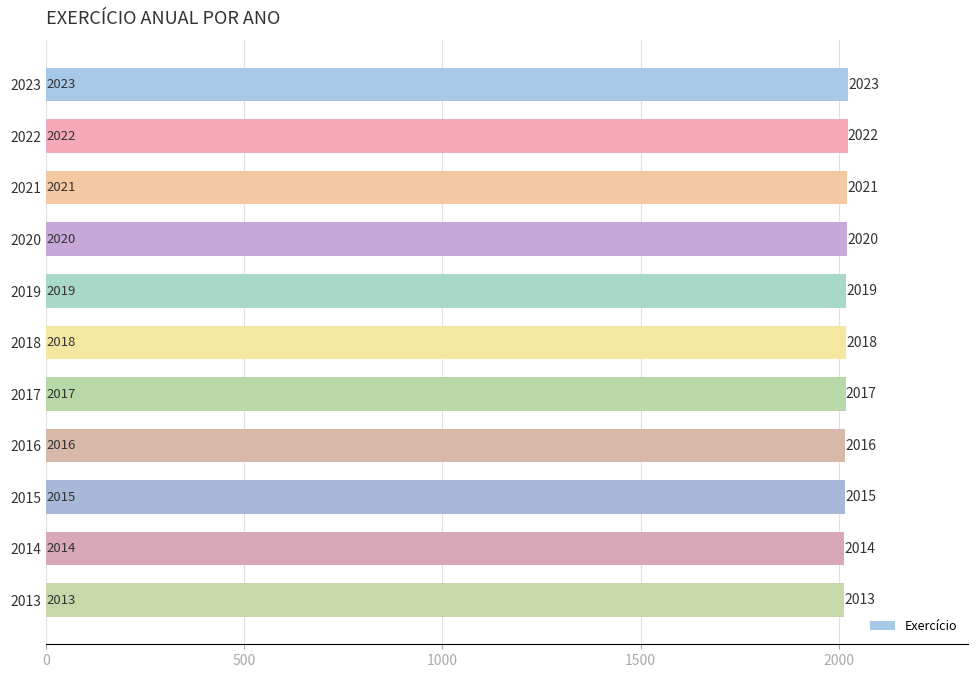

Reading bottom to top, extract all data points from this chart.

2013	2014	2015	2016	2017	2018	2019	2020	2021	2022	2023